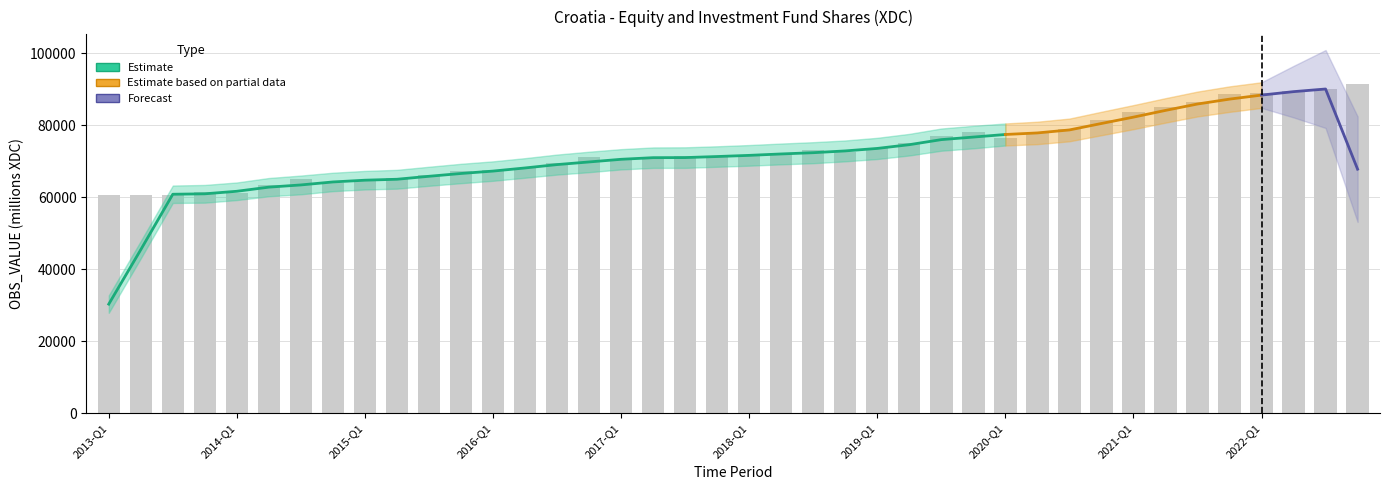

The chart shows a value of 71144.0 at 2017-Q4. True or false?

True